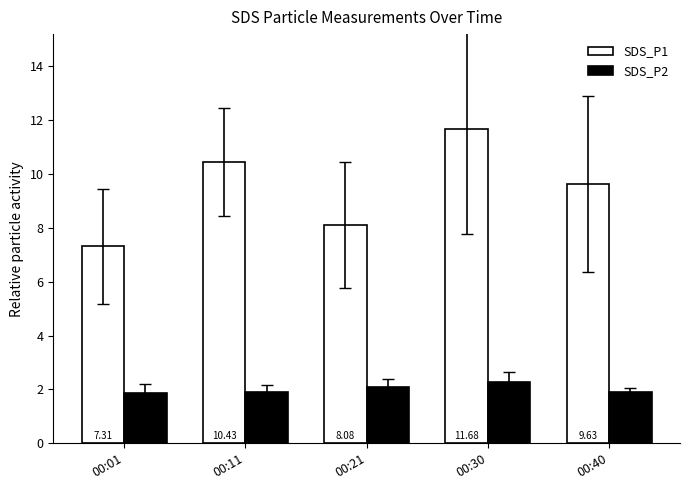

Read the SDS_P1 value at 00:01.

7.3